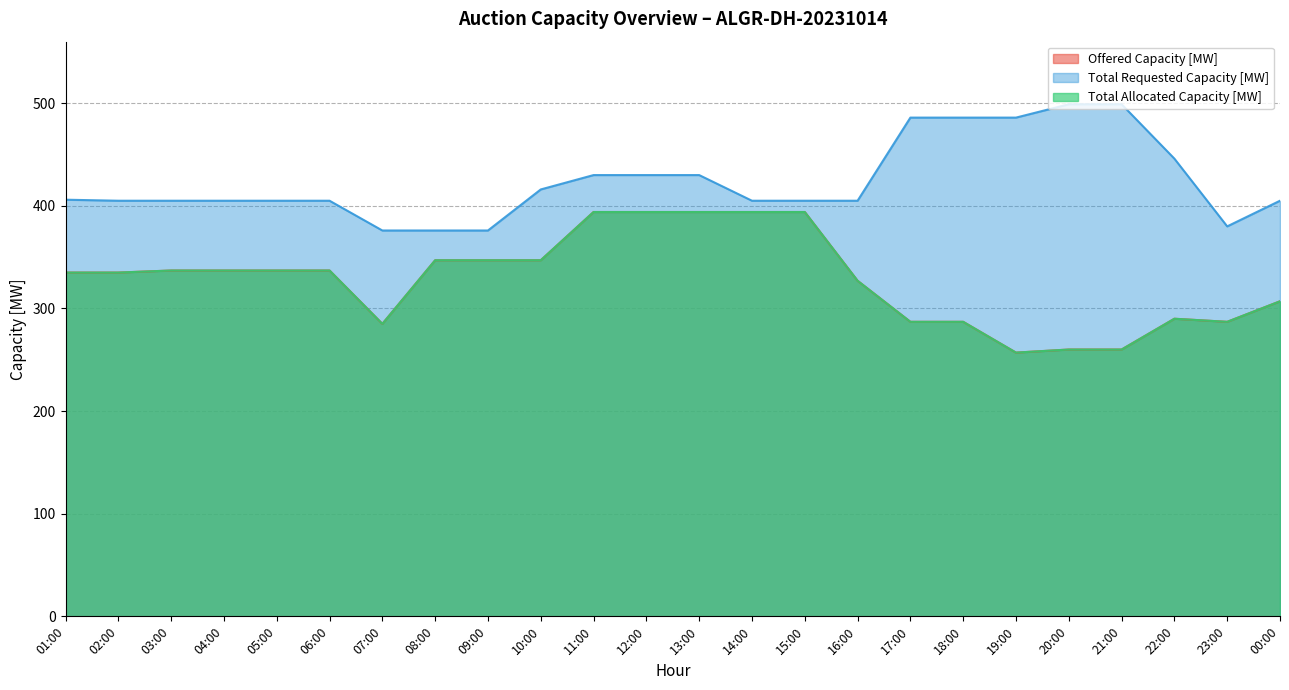

Reading left to right, extract all data points from this chart.

Offered Capacity [MW]: 335	335	337	337	337	337	285	347	347	347	394	394	394	394	394	327	287	287	257	260	260	290	287	307
Total Requested Capacity [MW]: 406	405	405	405	405	405	376	376	376	416	430	430	430	405	405	405	486	486	486	499	499	446	380	405
Total Allocated Capacity [MW]: 335	335	337	337	337	337	285	347	347	347	394	394	394	394	394	327	287	287	257	260	260	290	287	307